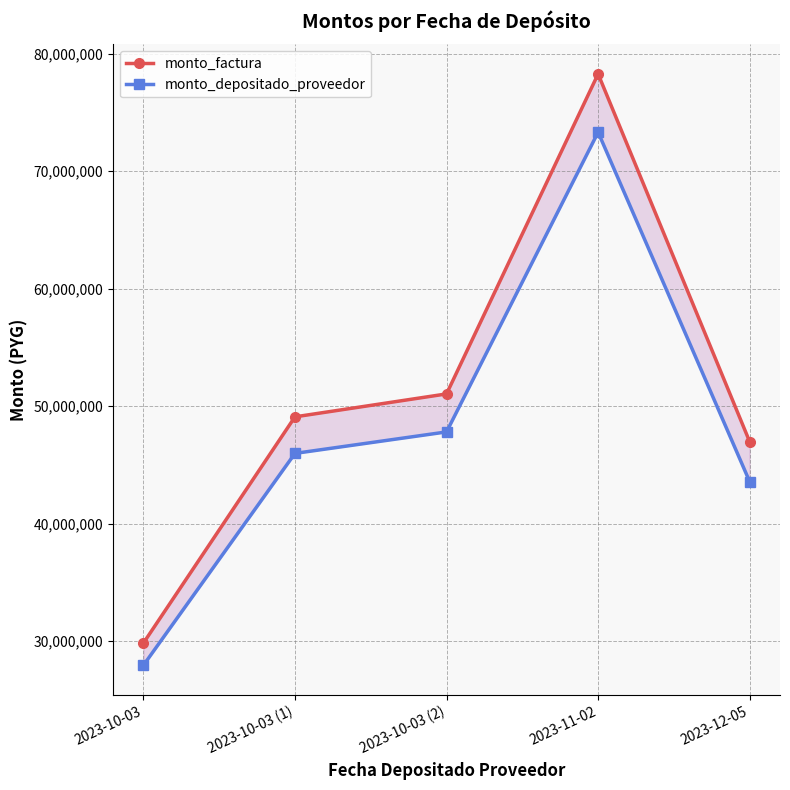

Reading left to right, extract all data points from this chart.

monto_factura: 2023-10-03=29832578	2023-10-03 (1)=49090288	2023-10-03 (2)=51042184	2023-11-02=78273837	2023-12-05=46972035
monto_depositado_proveedor: 2023-10-03=27942277	2023-10-03 (1)=45979749	2023-10-03 (2)=47807964	2023-11-02=73314122	2023-12-05=43572967